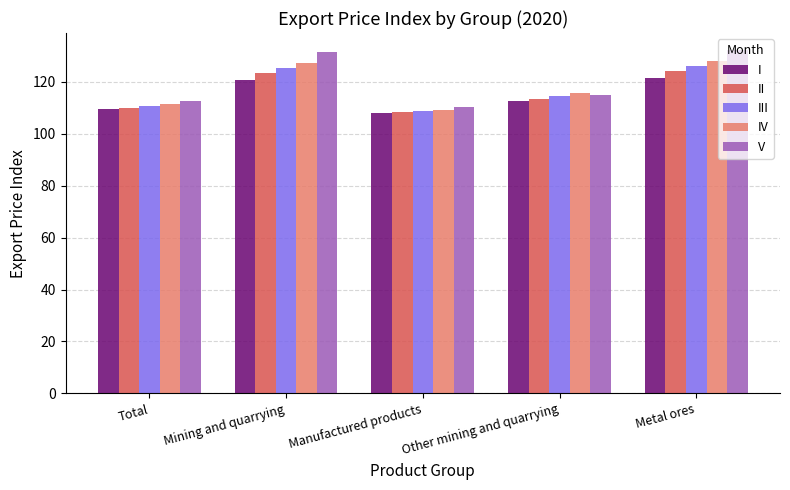

Is it true that II equals 110.1 at Total?

True